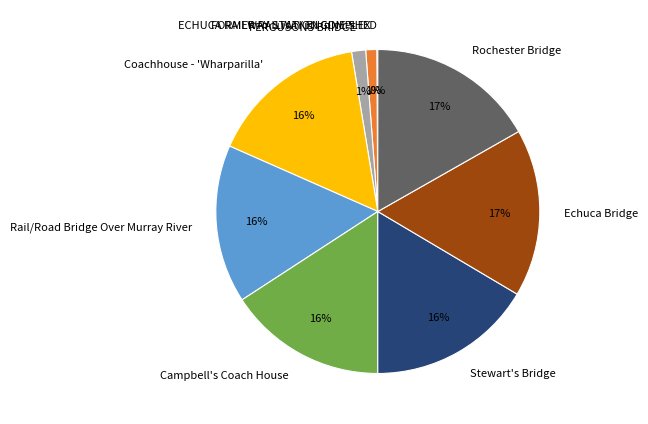

Is there a majority slice in this chart?

No